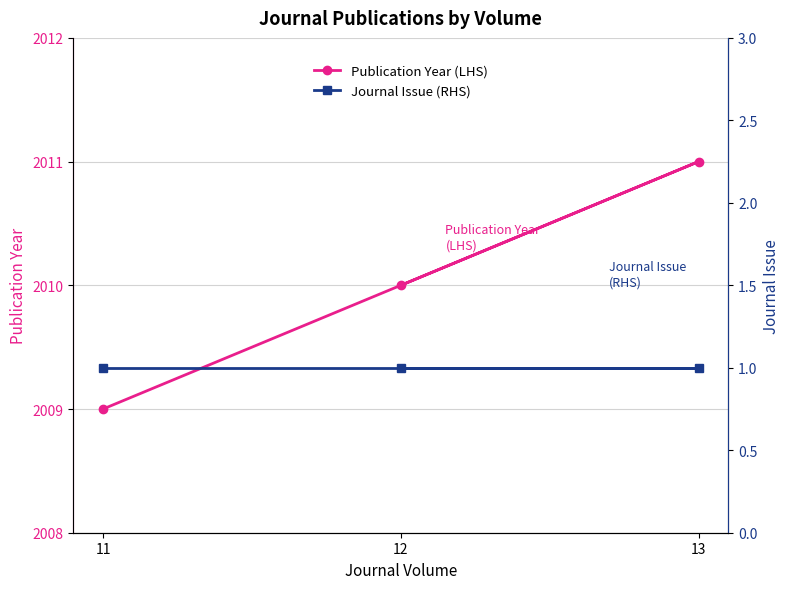

Is this an area chart (filled region under the line)?

No